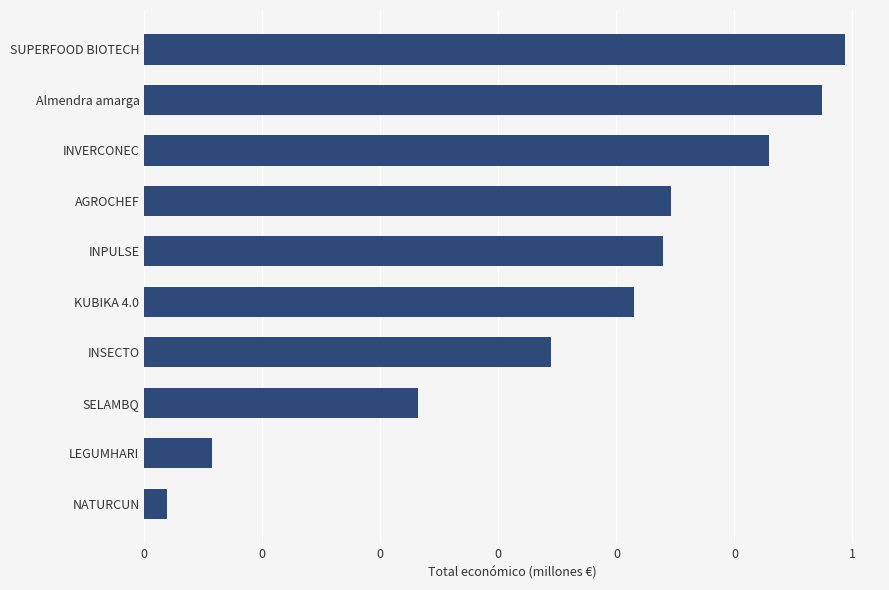

Are the bars horizontal?

Yes